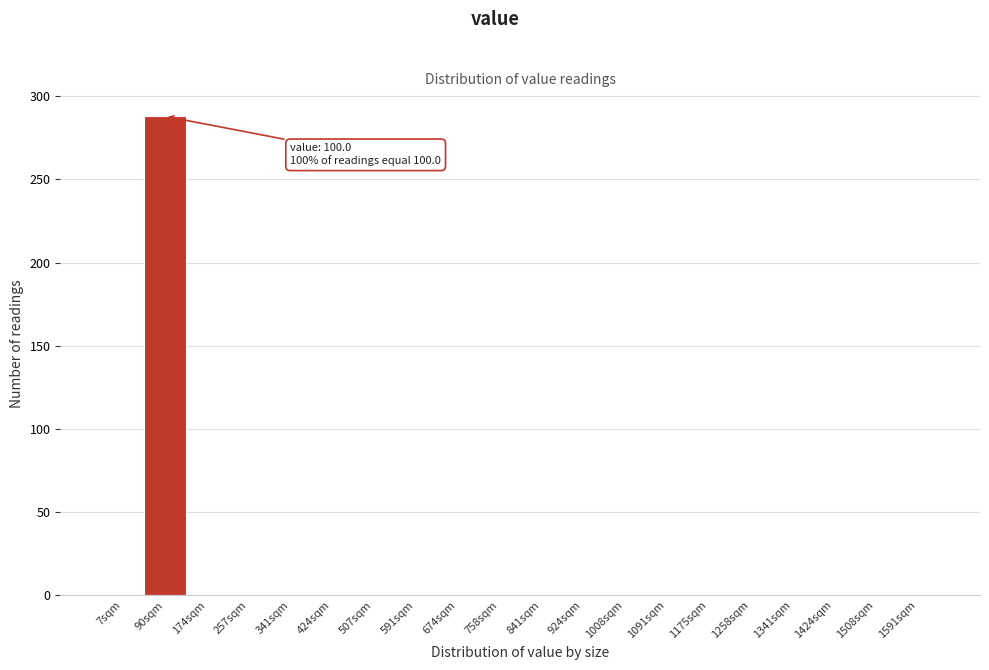

Reading left to right, extract all data points from this chart.

7sqm=0	90sqm=288	174sqm=0	257sqm=0	341sqm=0	424sqm=0	507sqm=0	591sqm=0	674sqm=0	758sqm=0	841sqm=0	924sqm=0	1008sqm=0	1091sqm=0	1175sqm=0	1258sqm=0	1341sqm=0	1424sqm=0	1508sqm=0	1591sqm=0